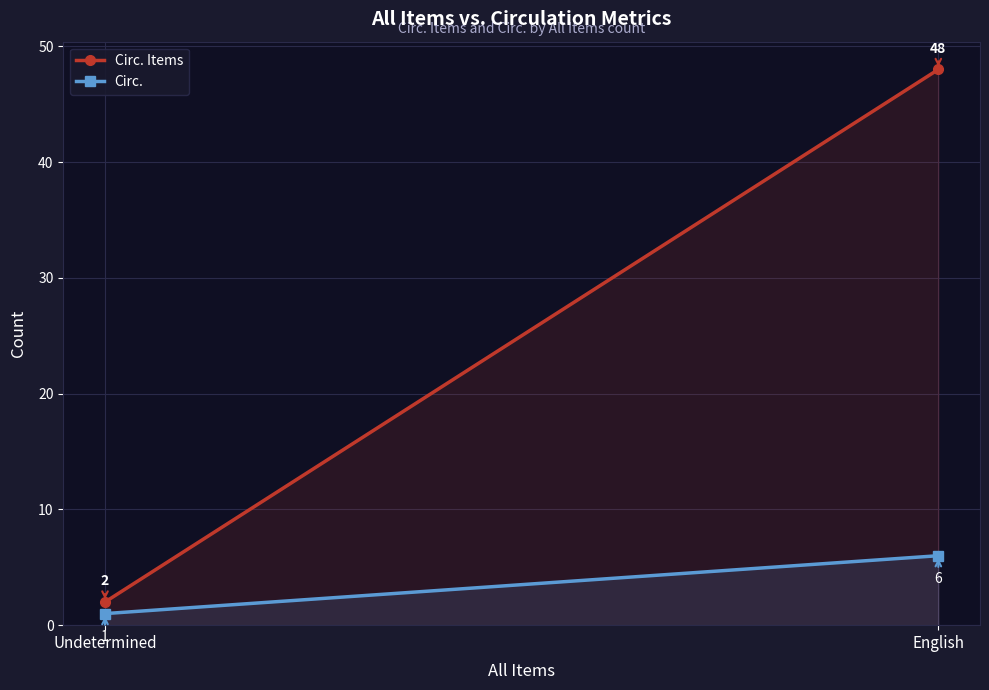

Where is Circ. nearest to the value 3?

Undetermined